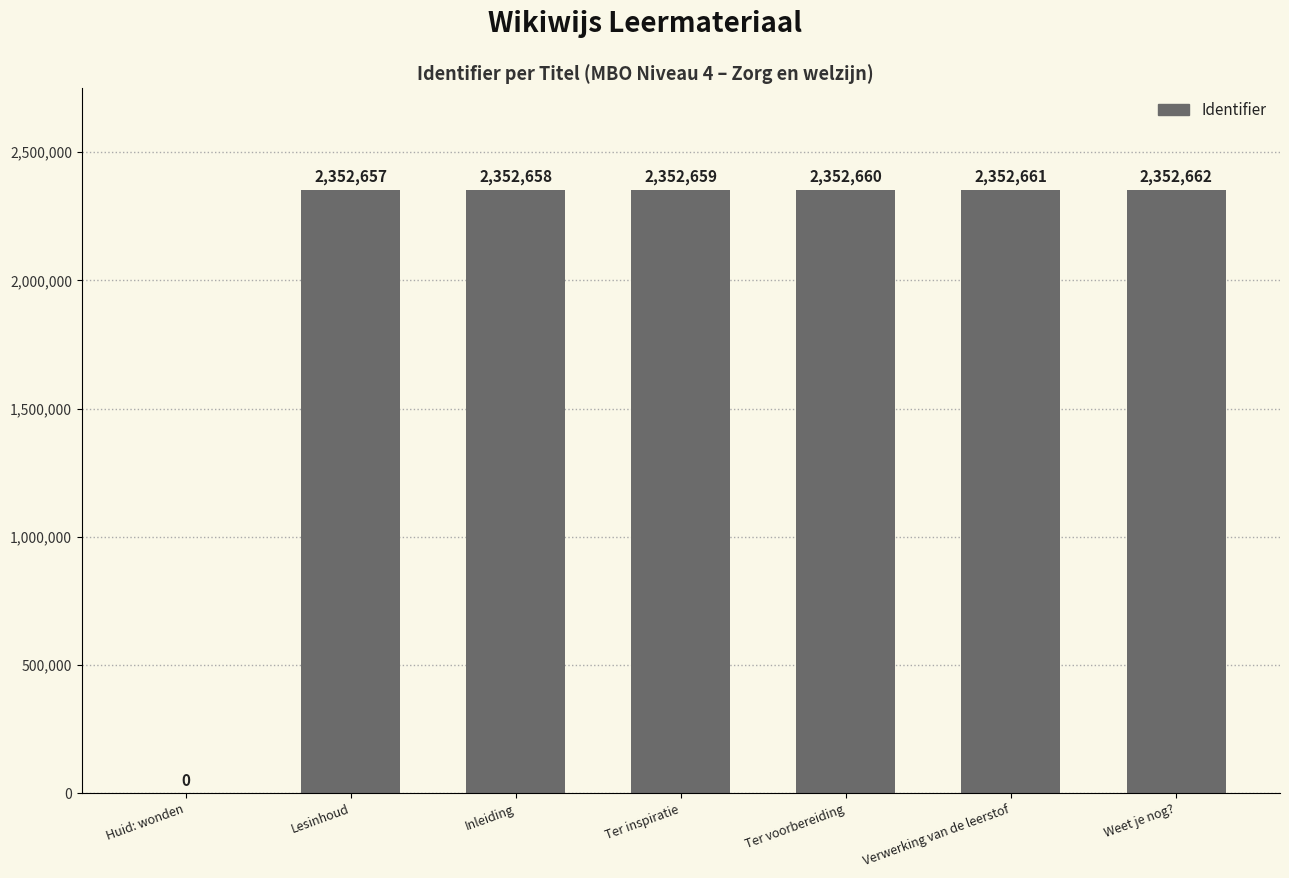

How many series are shown in this chart?

1